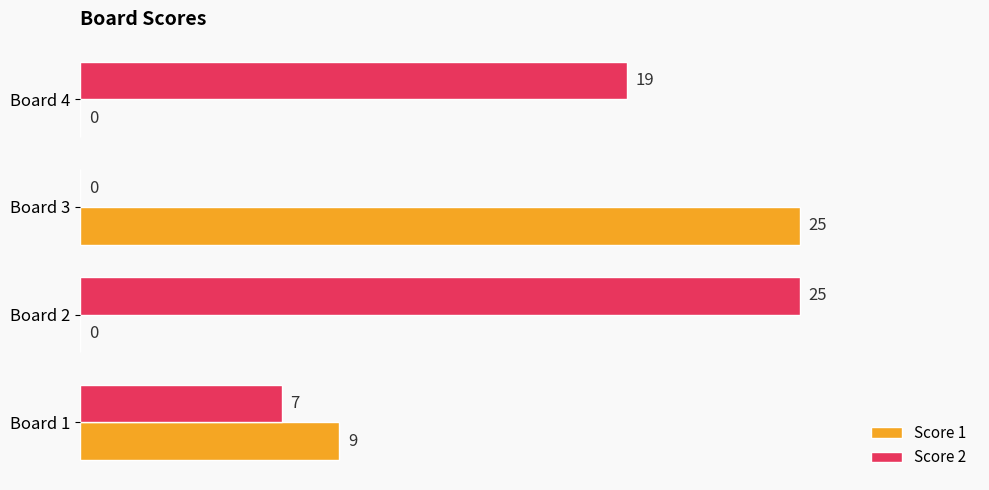

The Score 2 series shows 7 at Board 1. True or false?

True